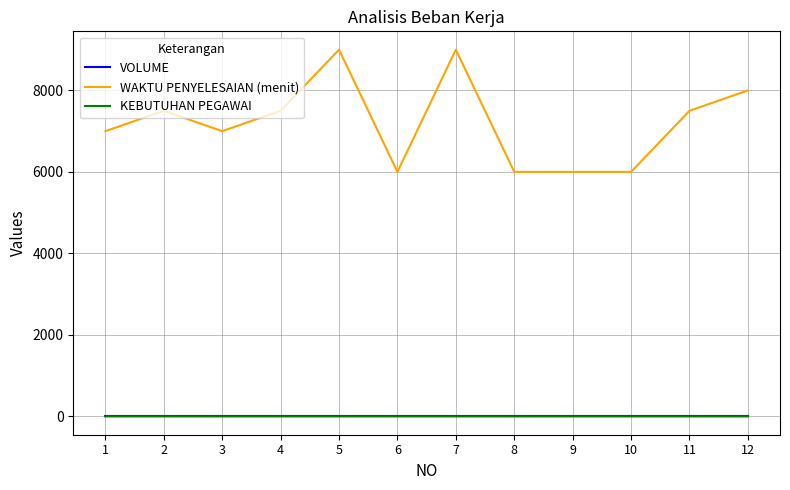

True or false: WAKTU PENYELESAIAN (menit) and VOLUME cross at least once.

False